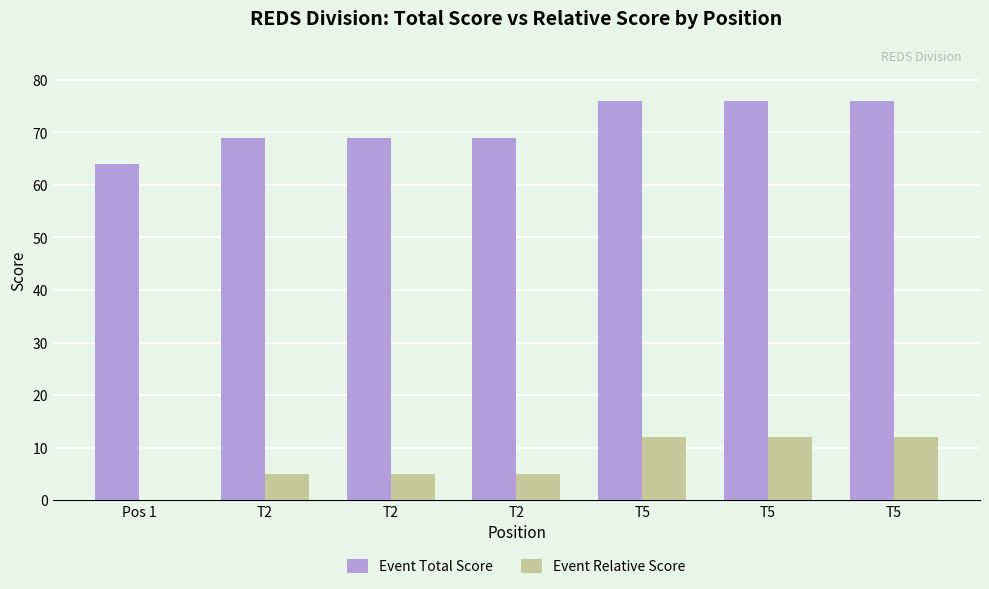

What are all the series names shown in the legend?

Event Total Score, Event Relative Score